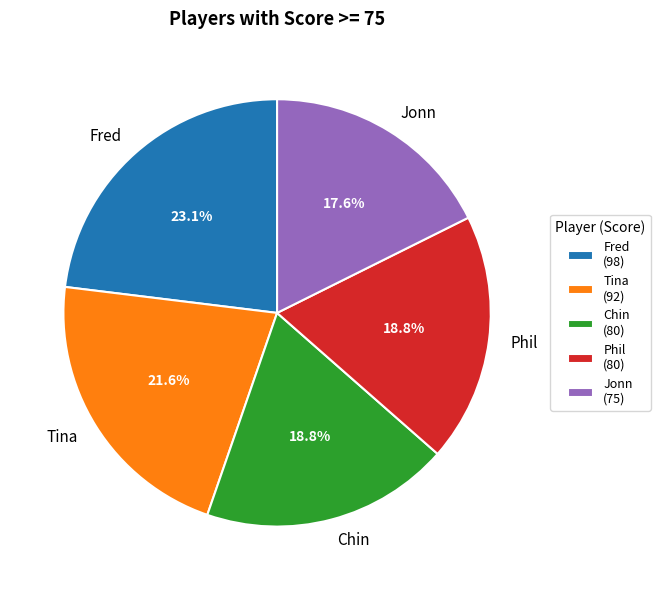

To the nearest percent, what percentage of the pie is Phil?

19%